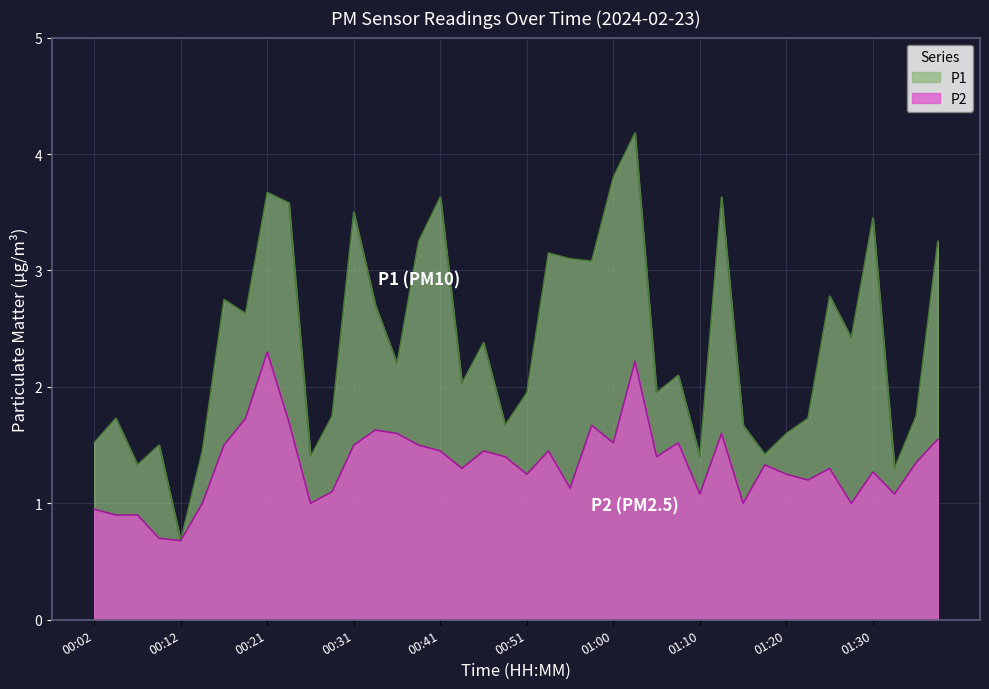

True or false: P2 and P1 intersect in this chart.

False